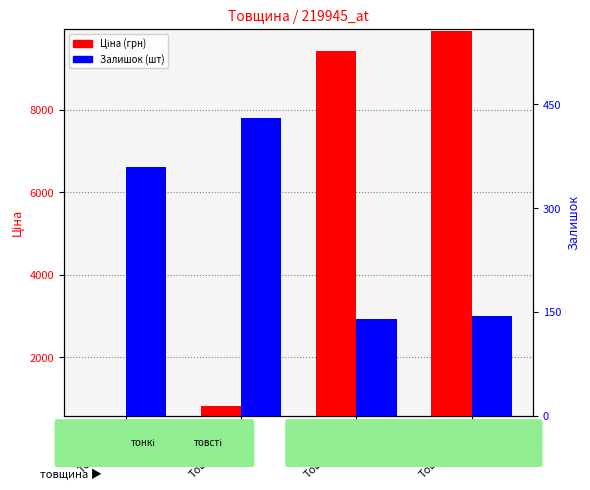

What value does the Ціна series have at Товщ.=12мм?

813.0